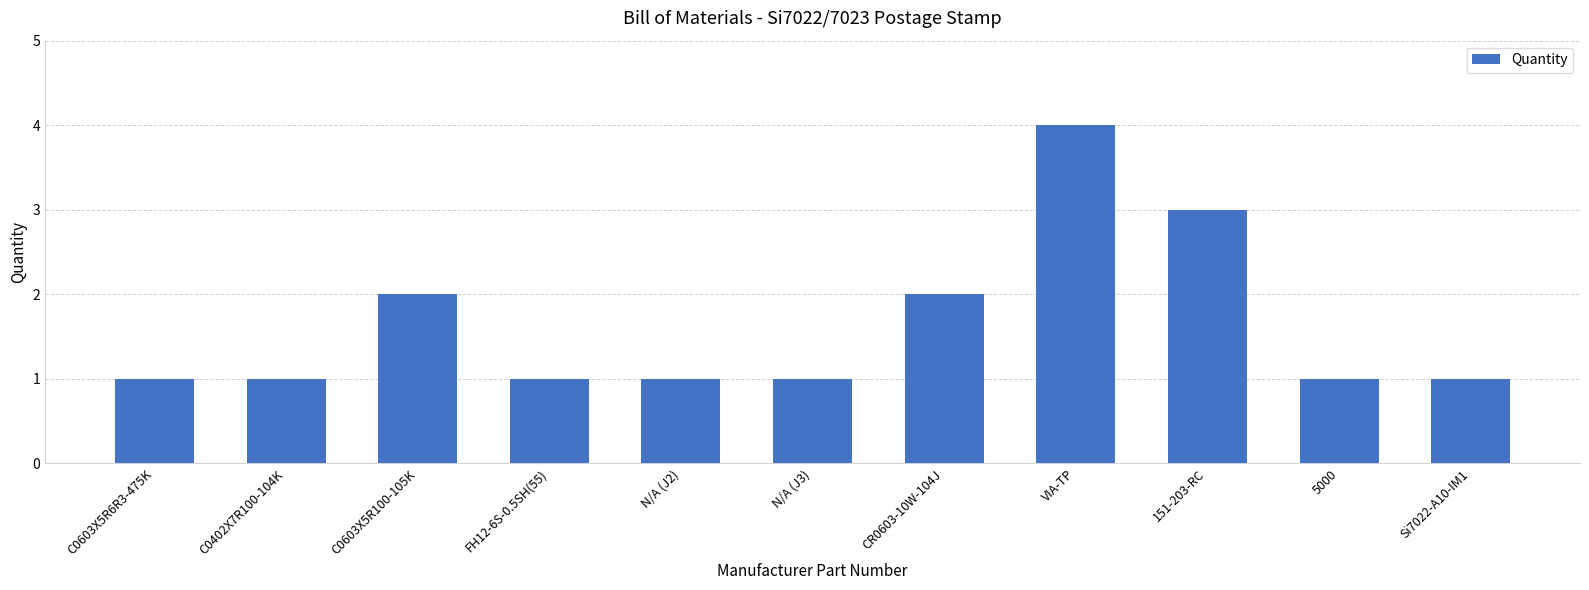

What is the approximate value at N/A (J2)?

1